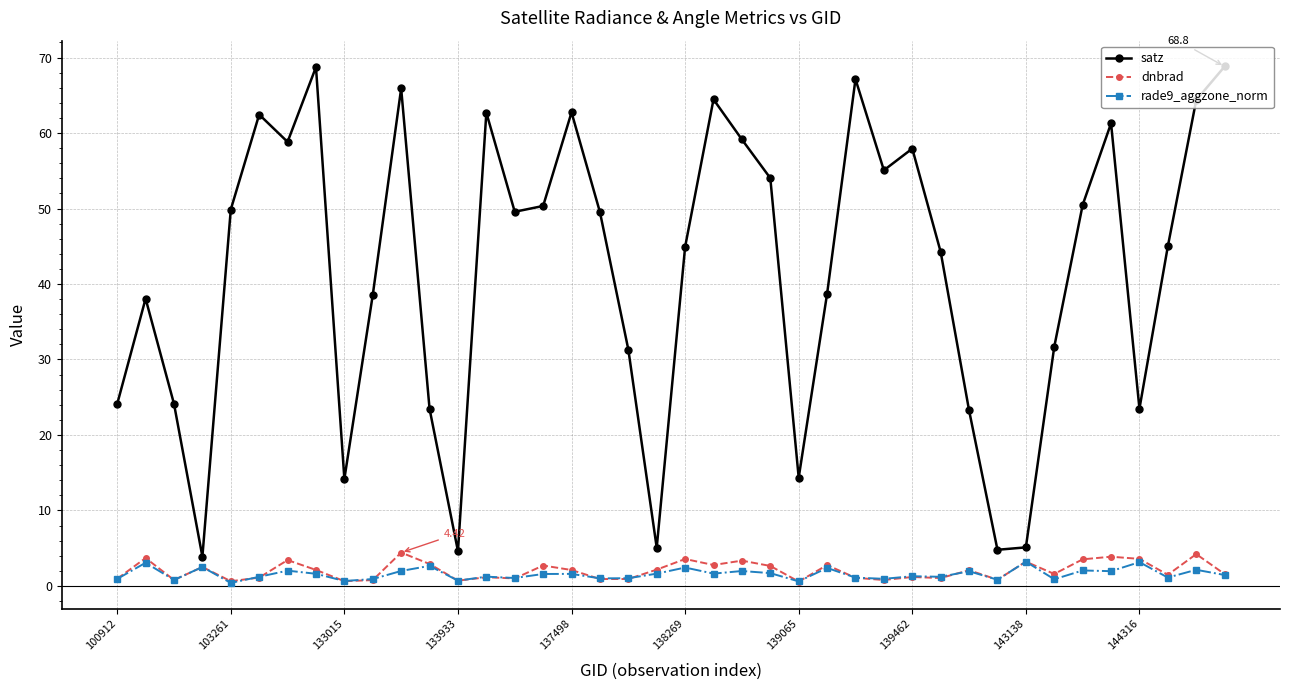

Which series has the largest range (max minus min)?

satz